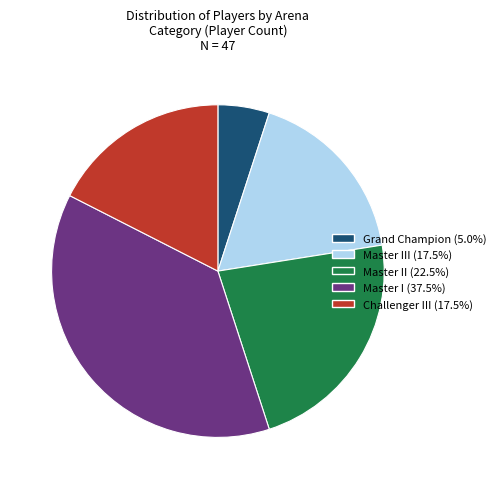

Combined, do Grand Champion (5.0%) and Master I (37.5%) account for over 50%?

No